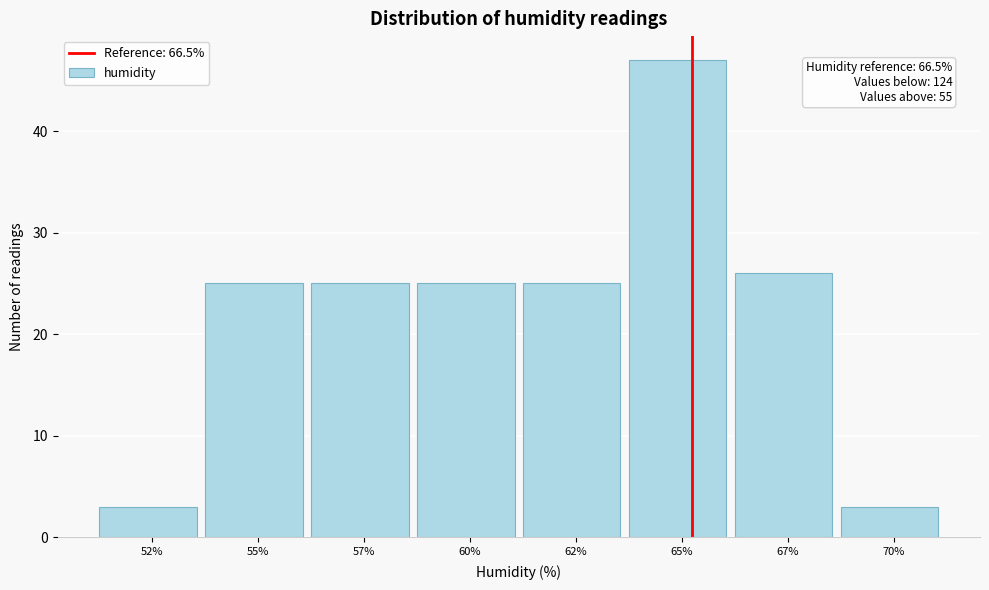

Reading right to left, extract all data points from this chart.

3	26	47	25	25	25	25	3